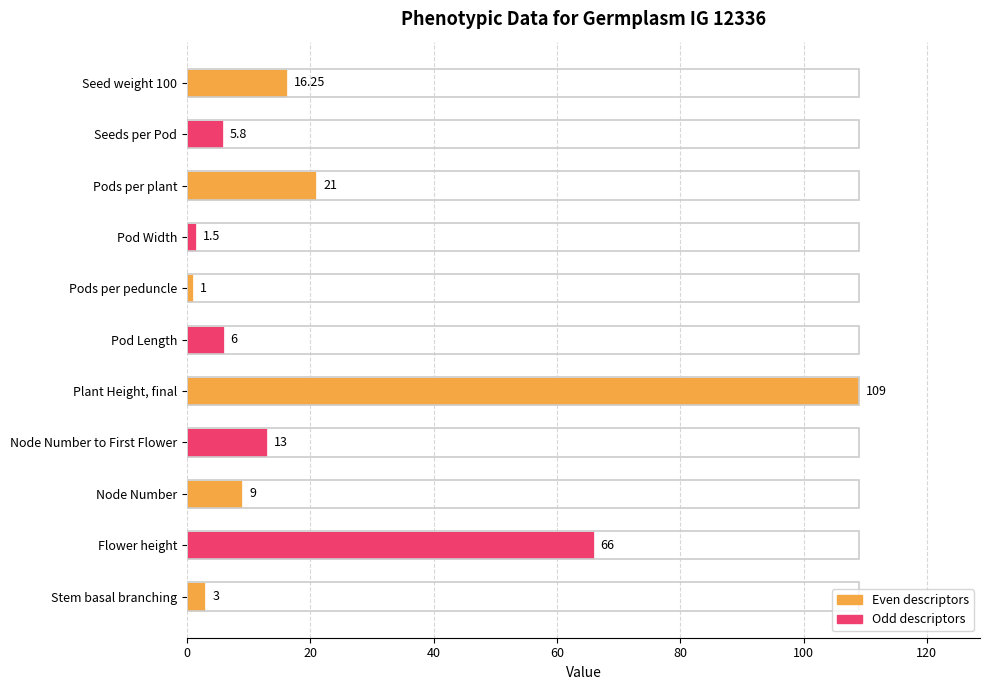

At which category does the chart reach its minimum across all series?

Pods per peduncle